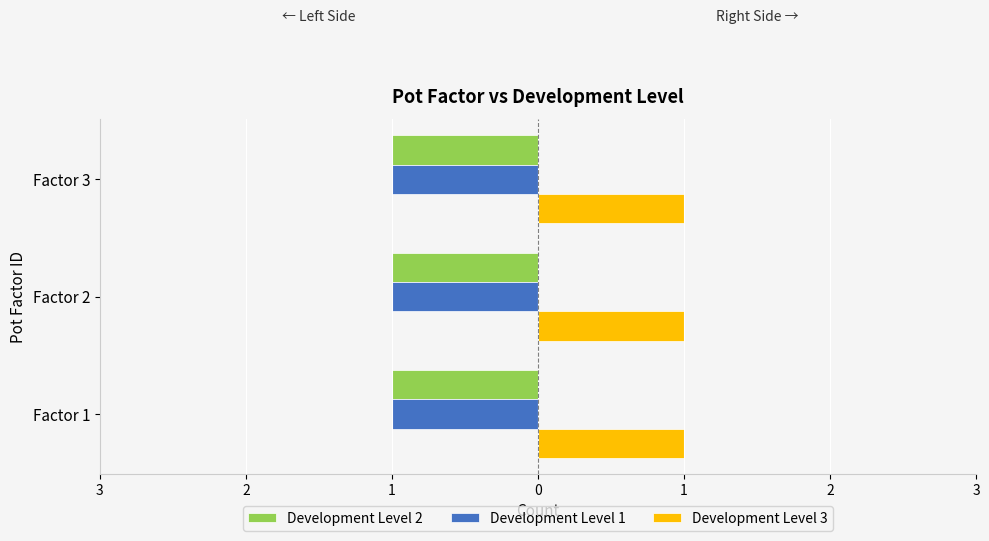

What are all the series names shown in the legend?

Development Level 2, Development Level 1, Development Level 3